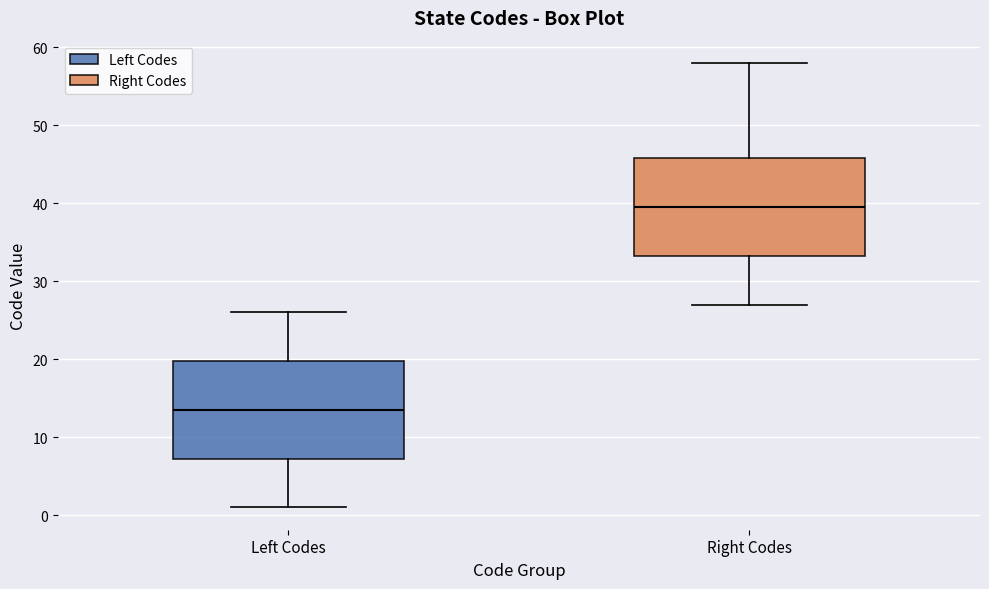

Where does the median line of the box for Right Codes sit on the y-axis? The values are not printed on the chart, so give them approximately, as read against the axis.

40